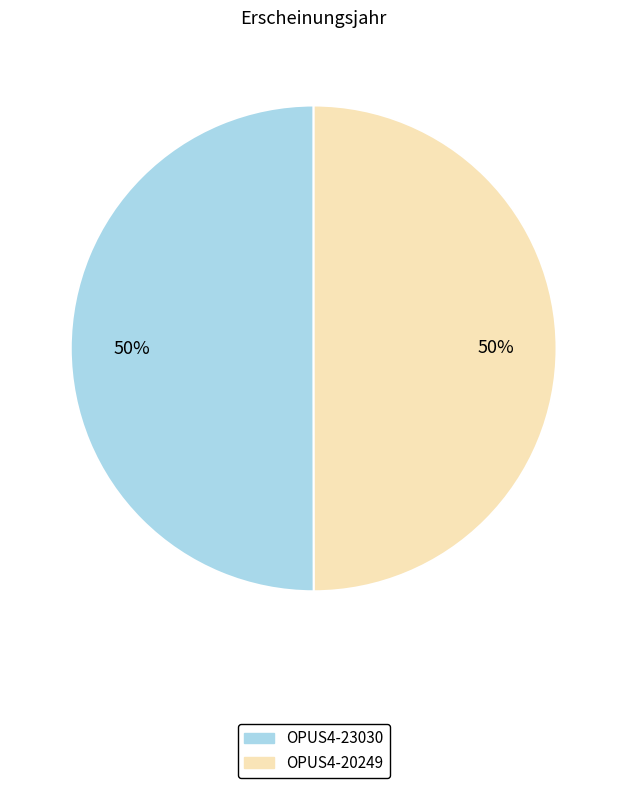

To the nearest percent, what portion does OPUS4-23030 represent?

50%